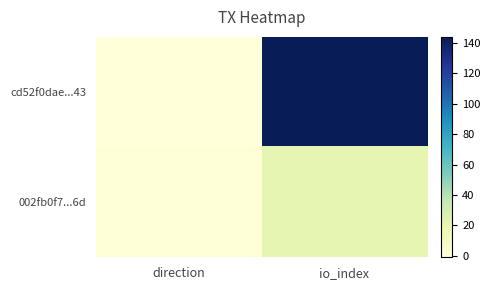

Which series has the largest range (max minus min)?

cd52f0dae...43